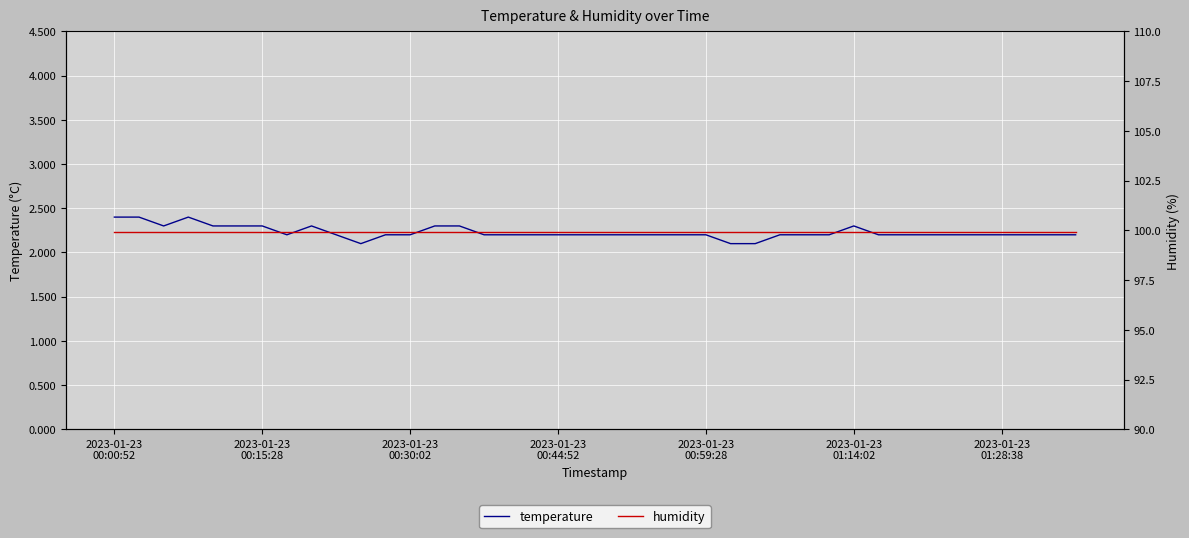

Rank the series at 34 from lowest to highest value.

temperature, humidity